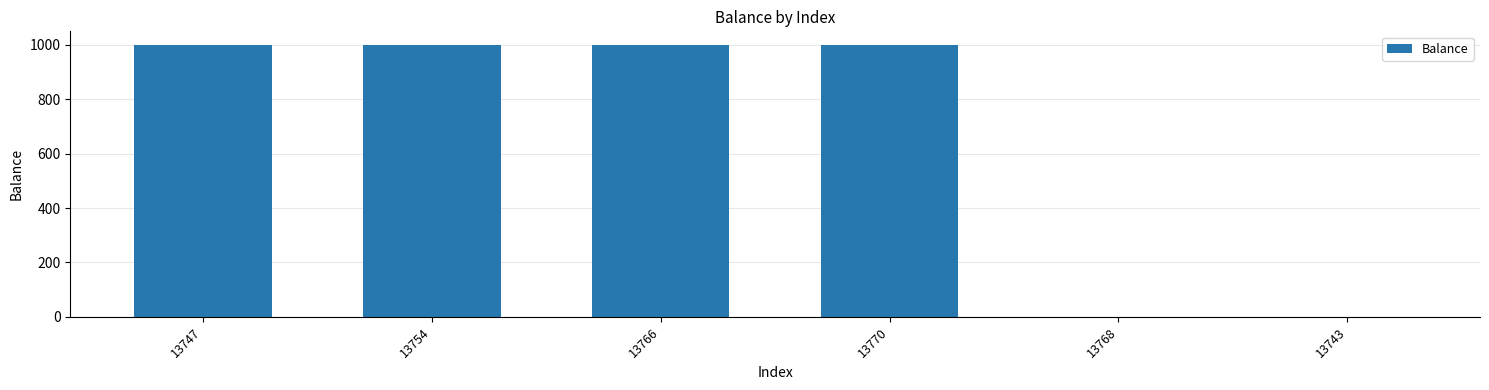

What is the sum of the values at 13754 and 13770?

2000.0